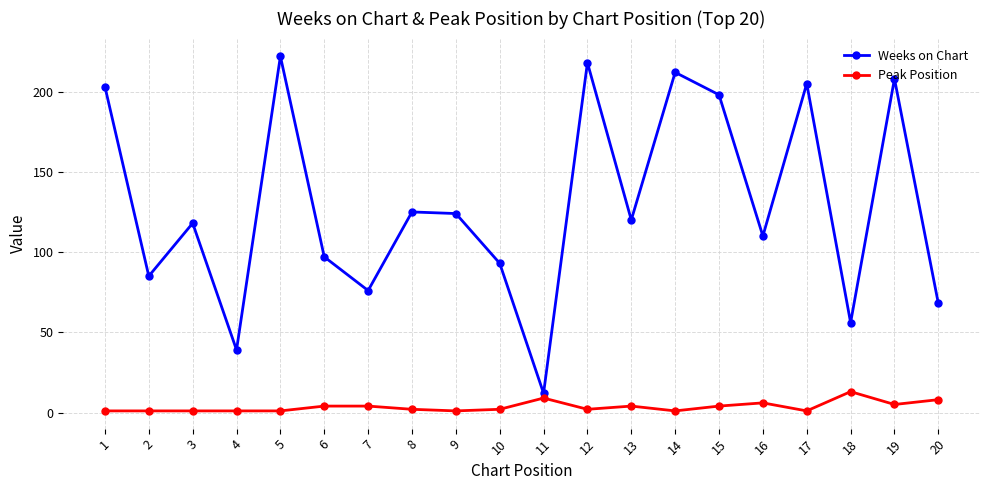

Reading left to right, what are all the values shown in this chart?

Weeks on Chart: 1=203	2=85	3=118	4=39	5=222	6=97	7=76	8=125	9=124	10=93	11=12	12=218	13=120	14=212	15=198	16=110	17=205	18=56	19=208	20=68
Peak Position: 1=1	2=1	3=1	4=1	5=1	6=4	7=4	8=2	9=1	10=2	11=9	12=2	13=4	14=1	15=4	16=6	17=1	18=13	19=5	20=8